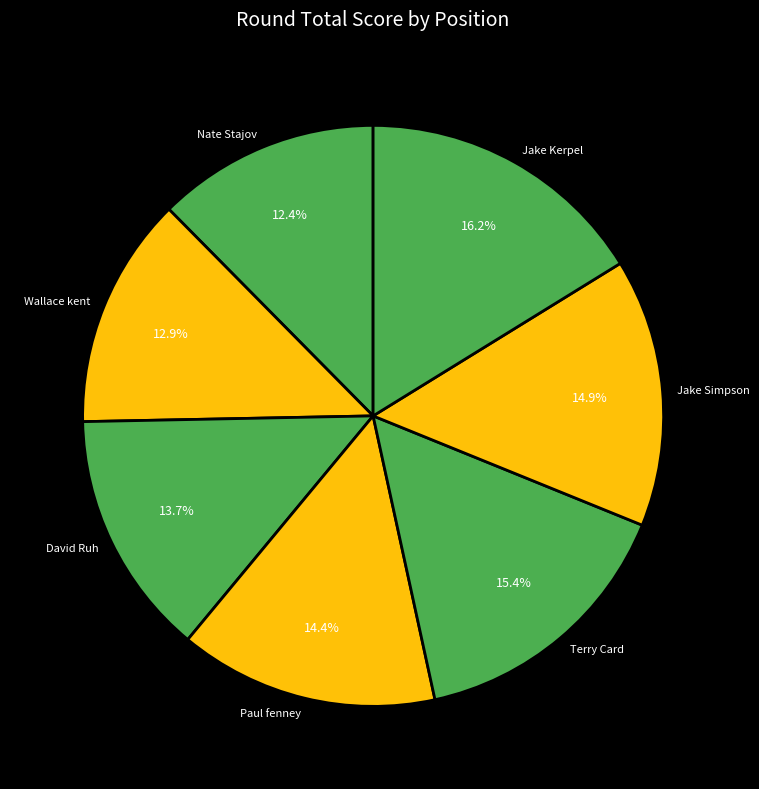

How many slices are in this pie chart?

7